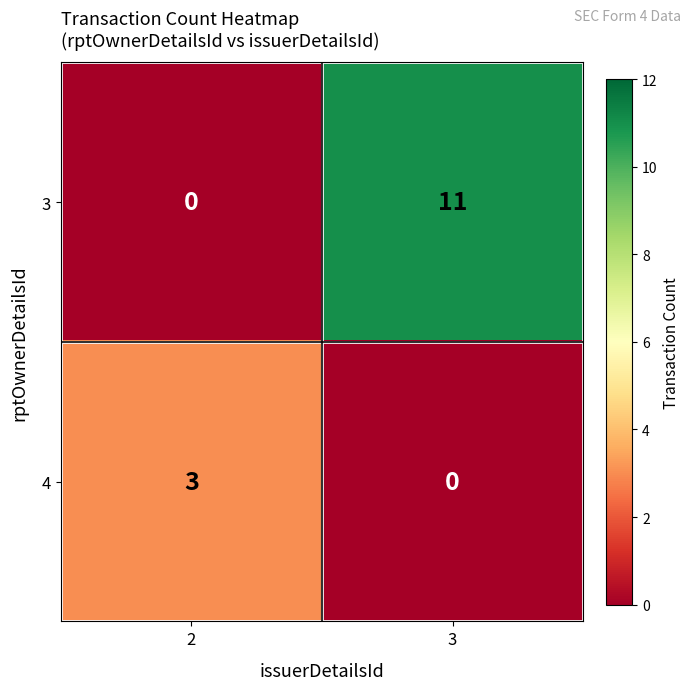

Rank the series by their average value, from highest to lowest.

3, 4